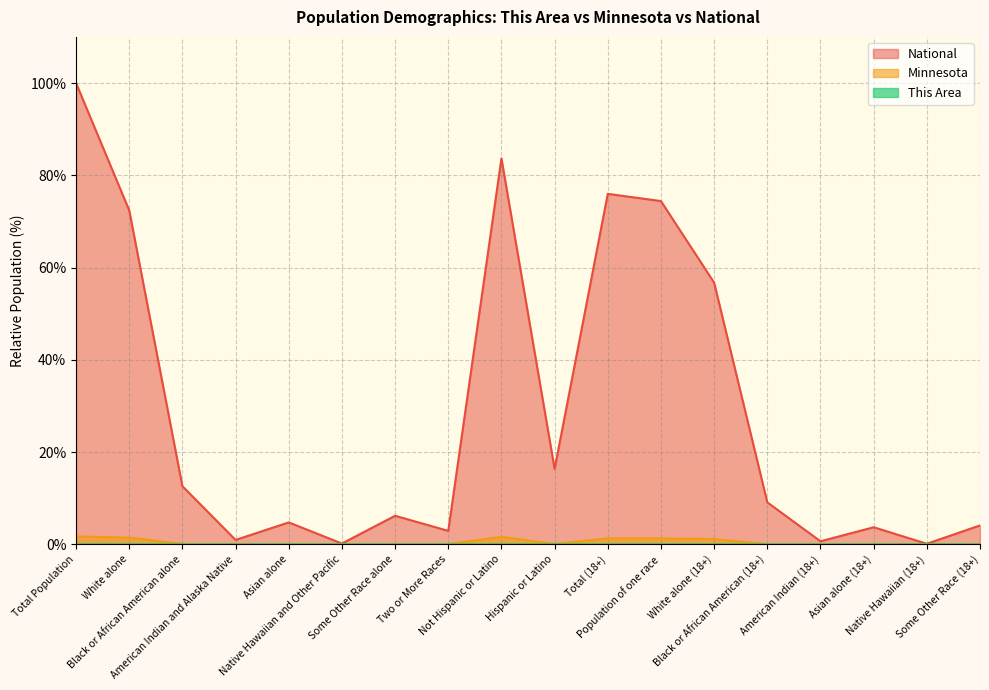

How many categories are shown in the chart?

18